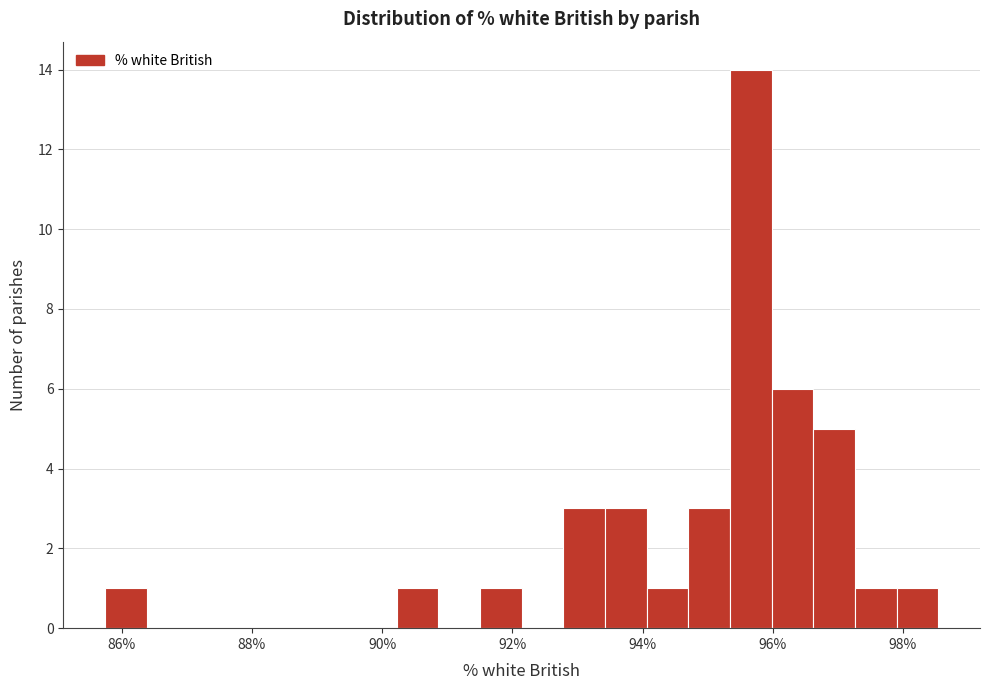

Around what value on the x-axis is the tallest bar? Give the approximate position of its centre, as read against the axis.

95.6